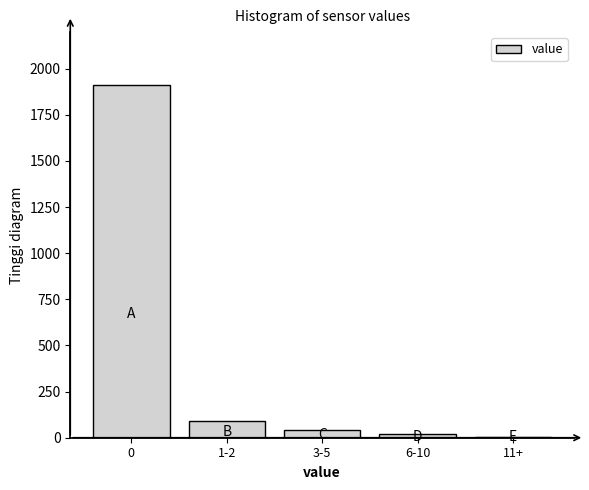

Reading left to right, list all the values displayed in this chart.

0=1911	1-2=93	3-5=42	6-10=18	11+=6